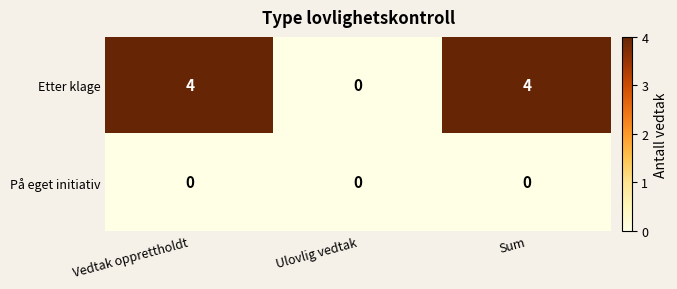

How many categories are shown in the chart?

3